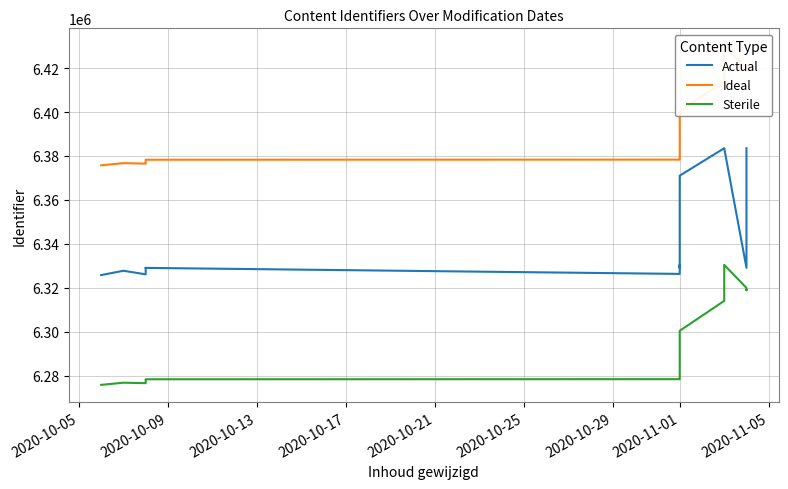

Which series has the largest total across all categories?

Ideal